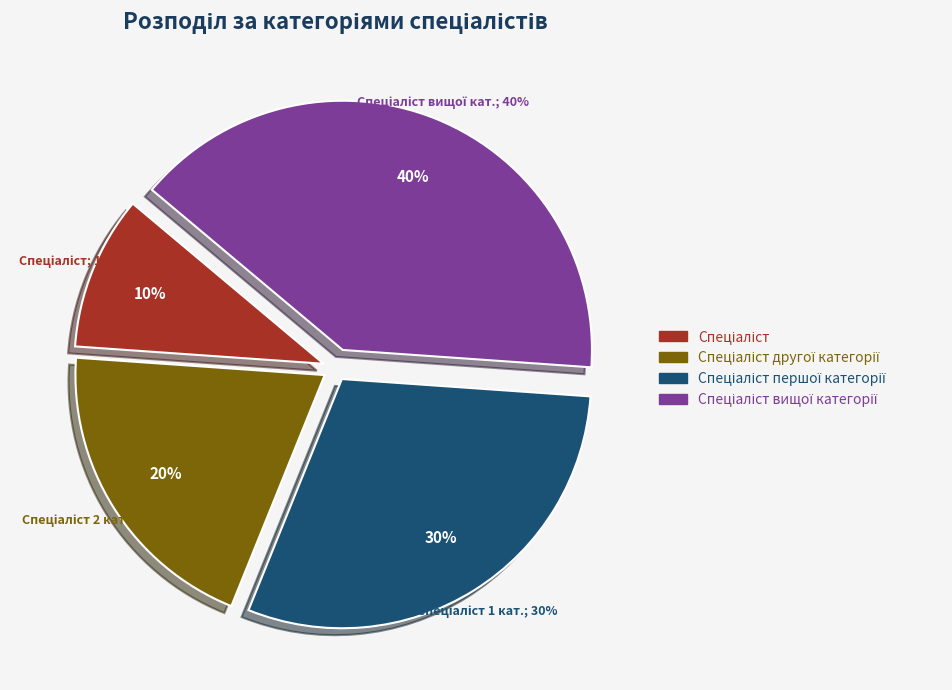

Which slice is the largest?

Спеціаліст вищої категорії